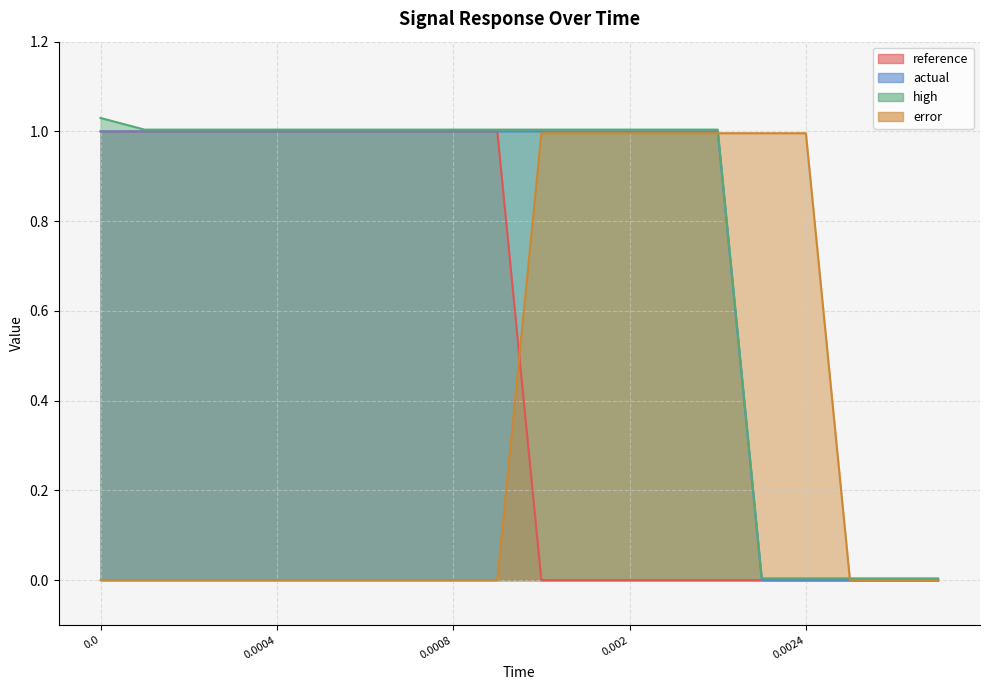

True or false: error and actual cross at least once.

True